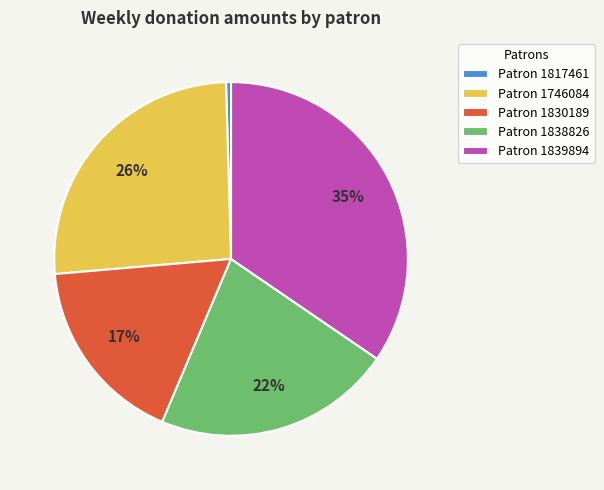

Does any single category account for the majority?

No